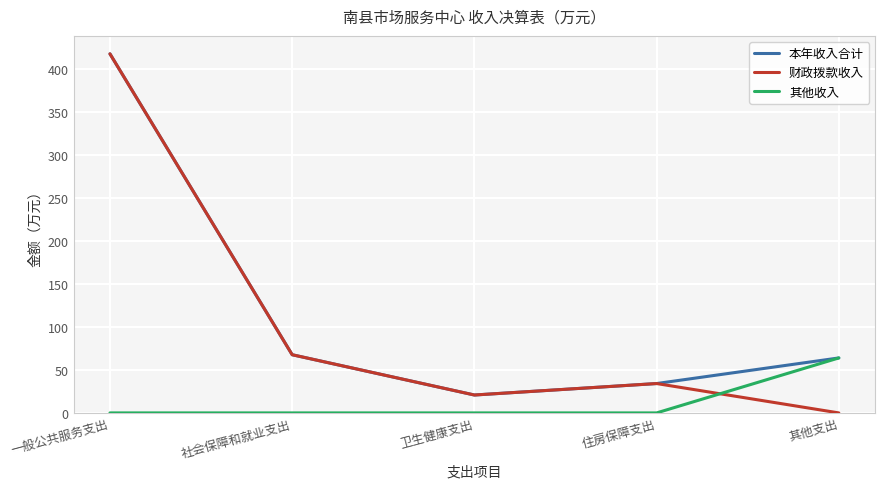

What is the difference between the second highest and second lowest values in the 财政拨款收入 series?

46.9